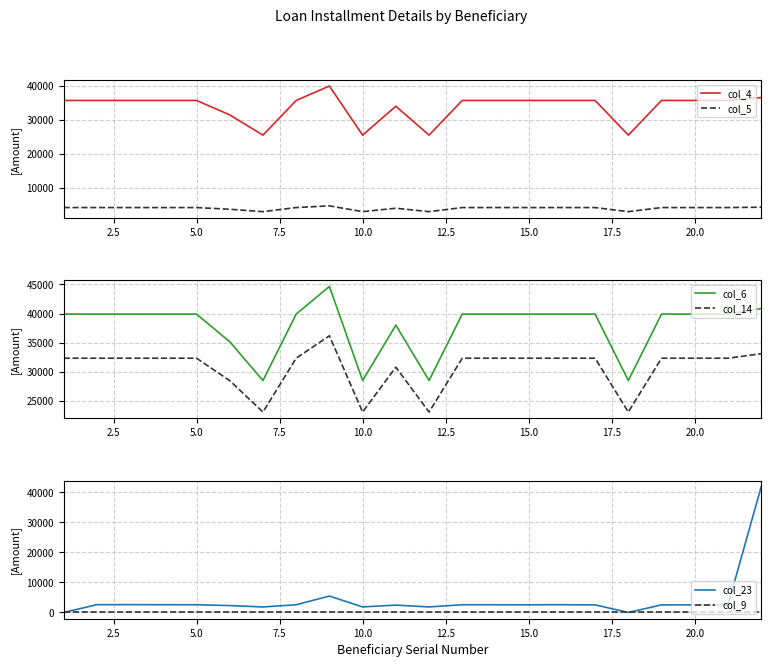

What is the minimum value for col_6?

28500.0